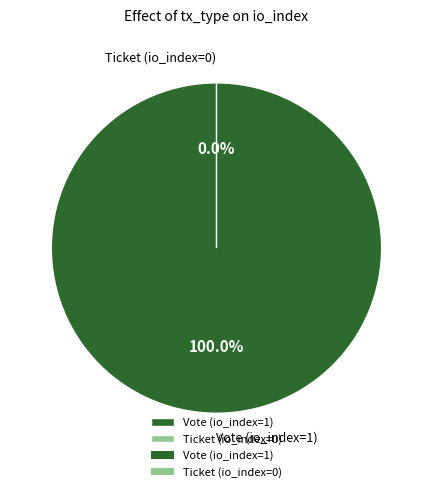

Do Vote (io_index=1) and Ticket (io_index=0) together represent more than half of the pie?

Yes